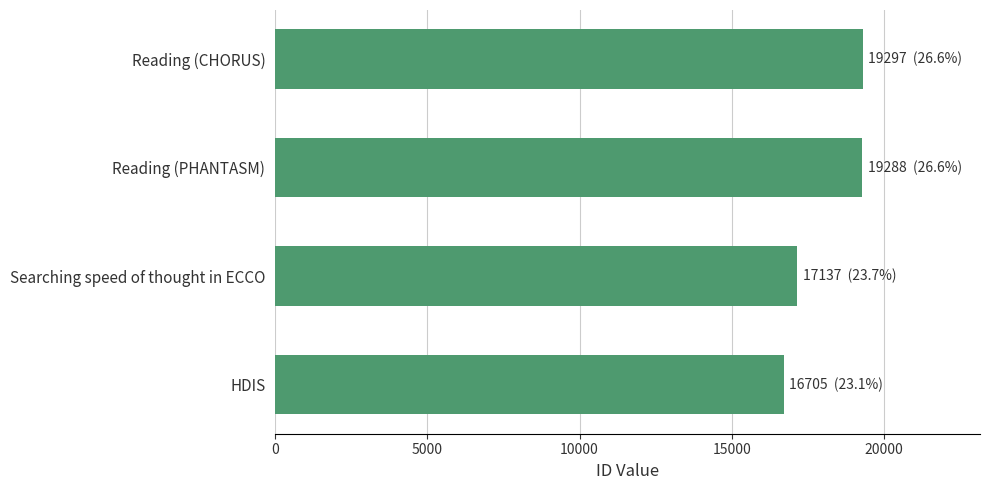

At which label is the value closest to 18001?

Searching speed of thought in ECCO